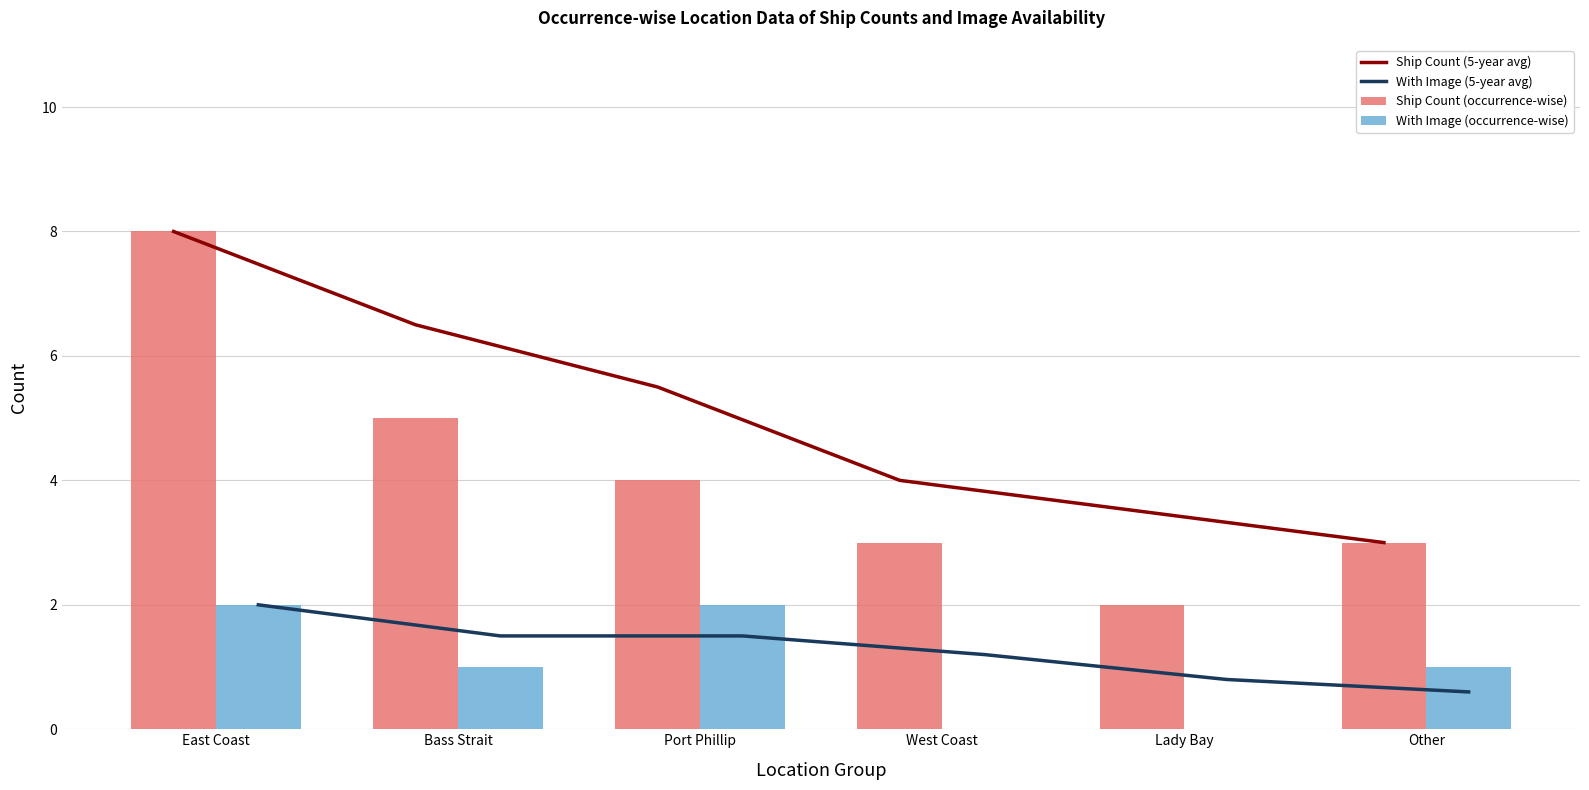

Which series has the largest total across all categories?

Ship Count (5-year avg)